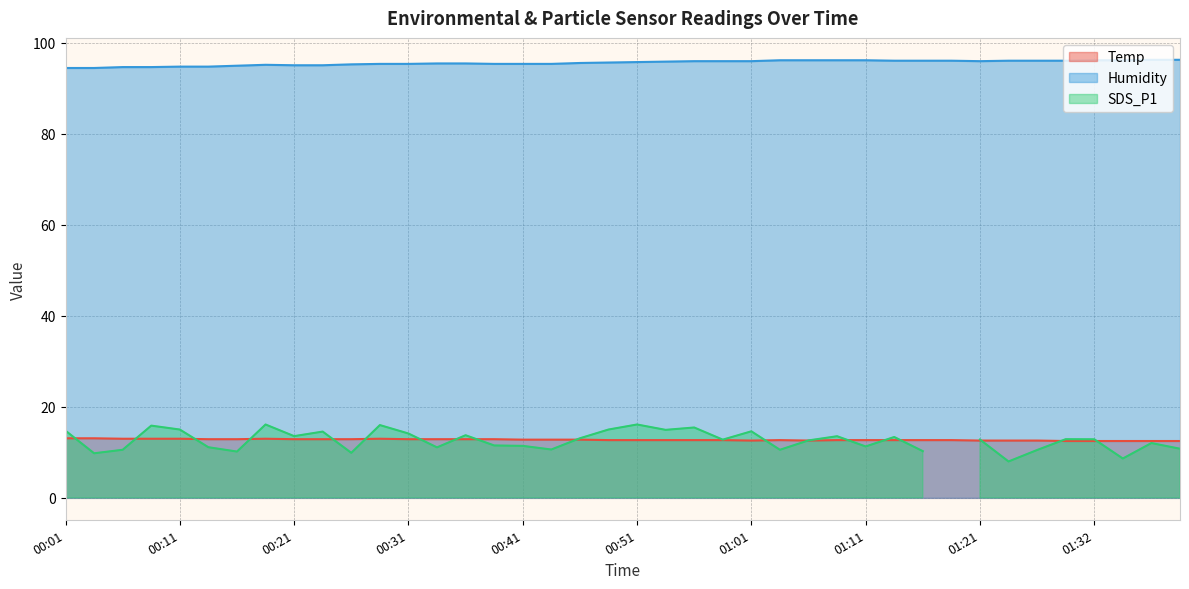

What is the difference between the second highest and second lowest values in the Humidity series?

1.8